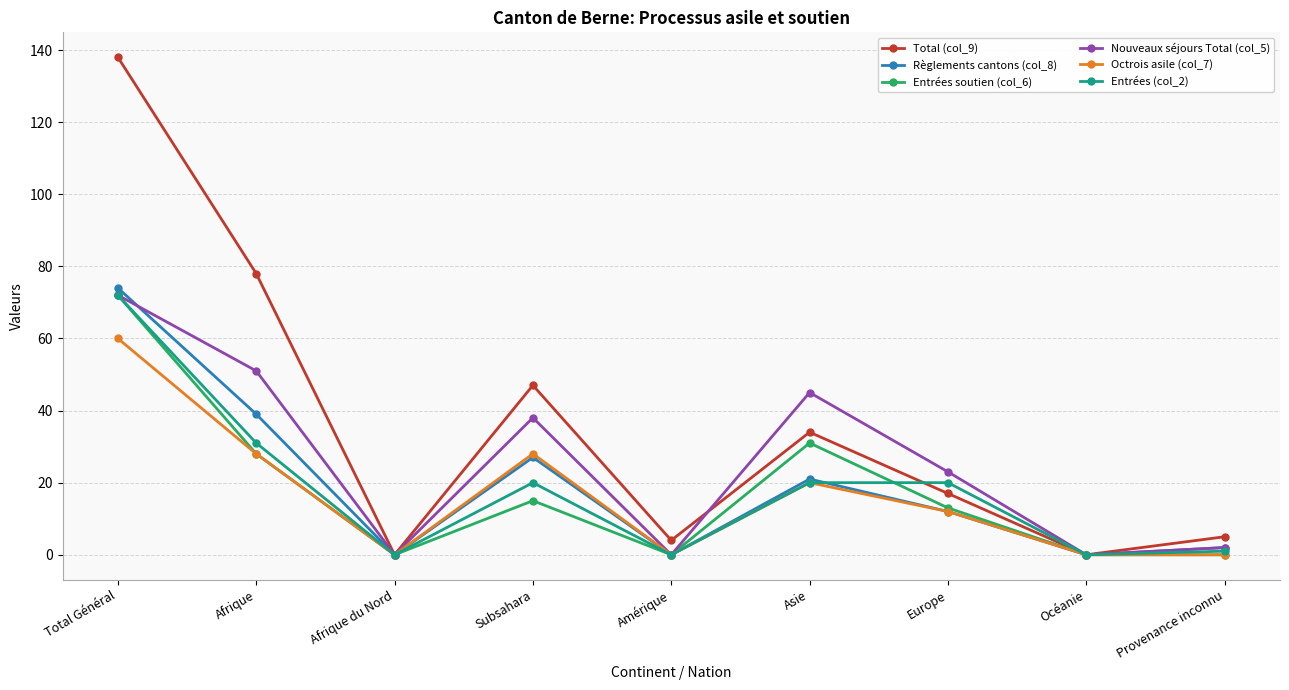

True or false: Octrois asile (col_7) has more than 1 interior local peaks.

True